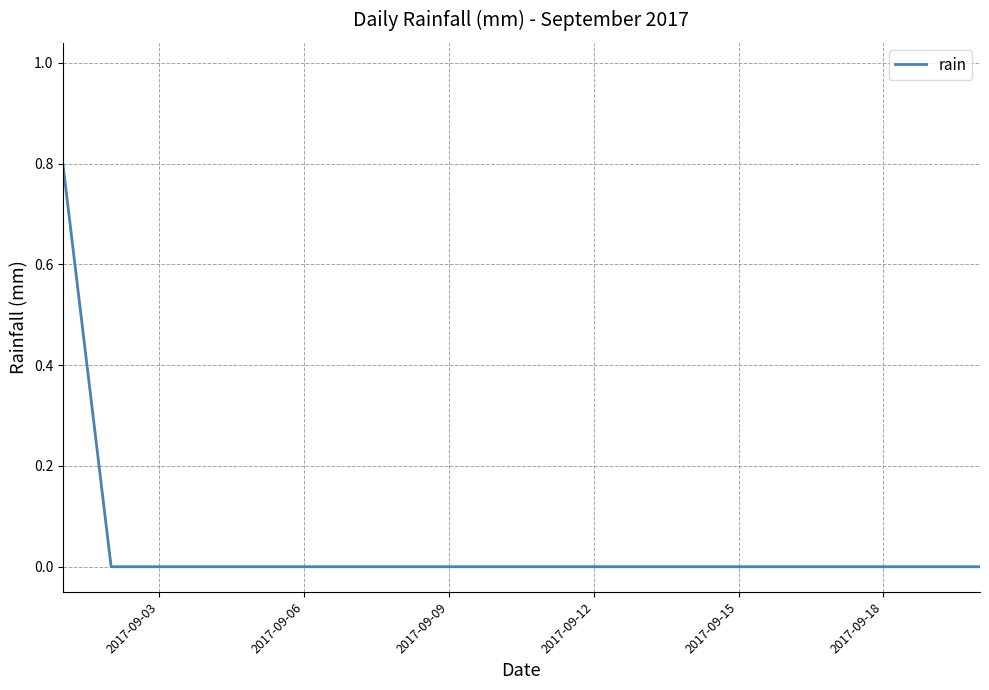

How many lines are shown in the chart?

1